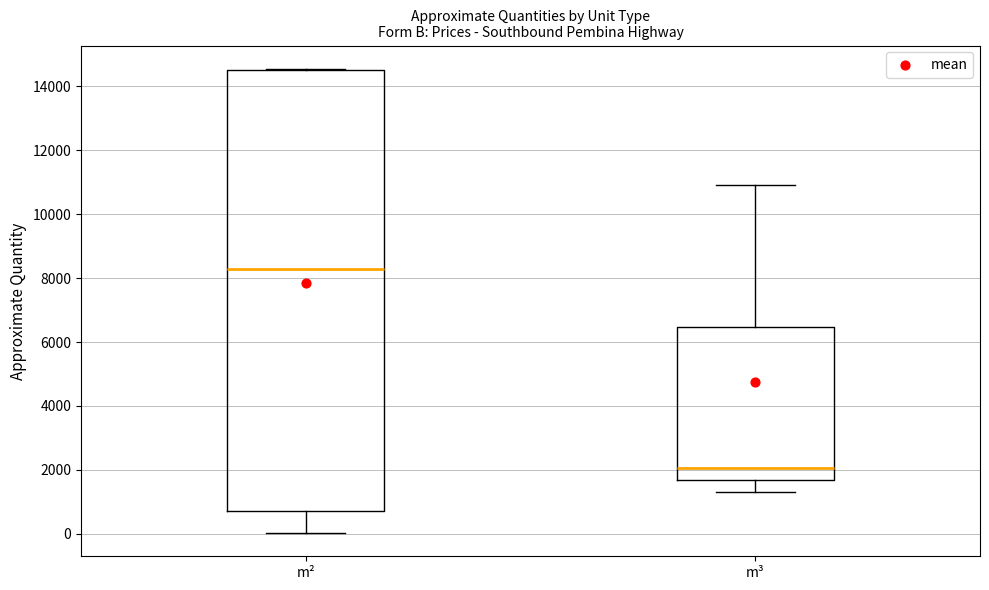

Comparing the boxes themselves (not the whiskers), which one is the tallest?

m²